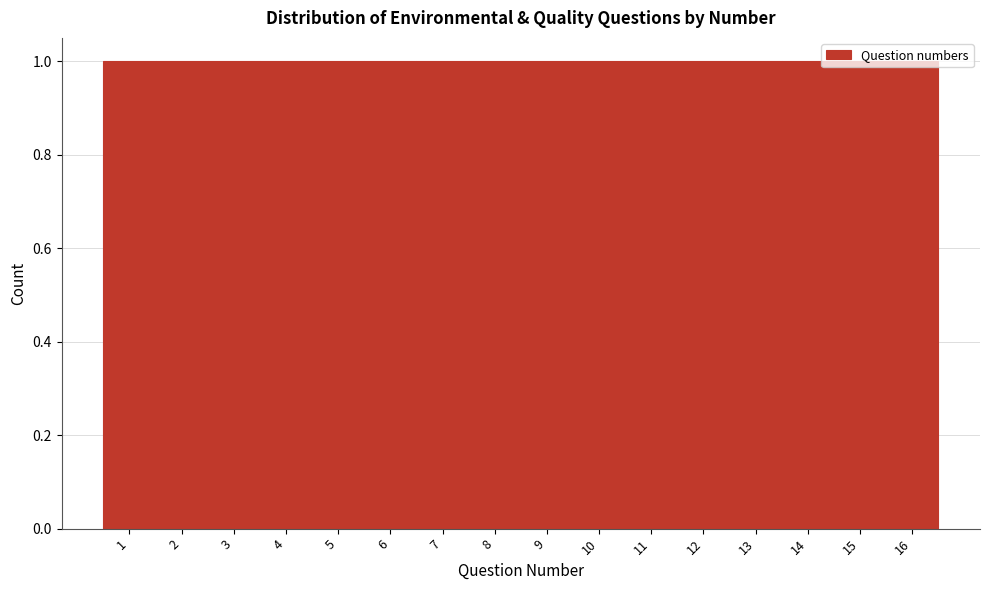

How tall is the bar that spans 12.5 to 13.5 on the x-axis? The values are not printed on the chart, so give them approximately, as read against the axis.

1